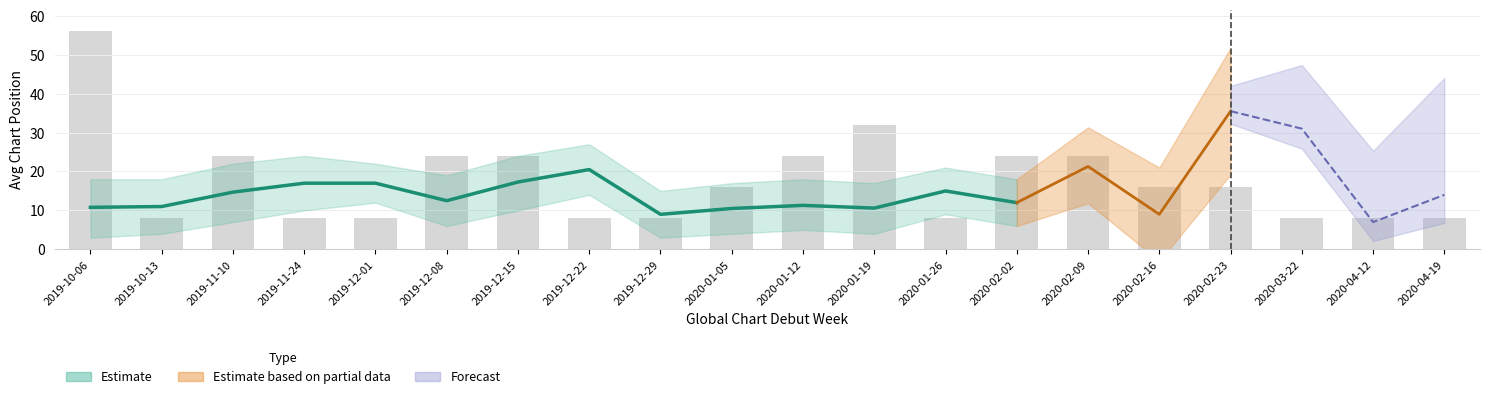

Where is avg_position nearest to the value 21?

2020-02-09